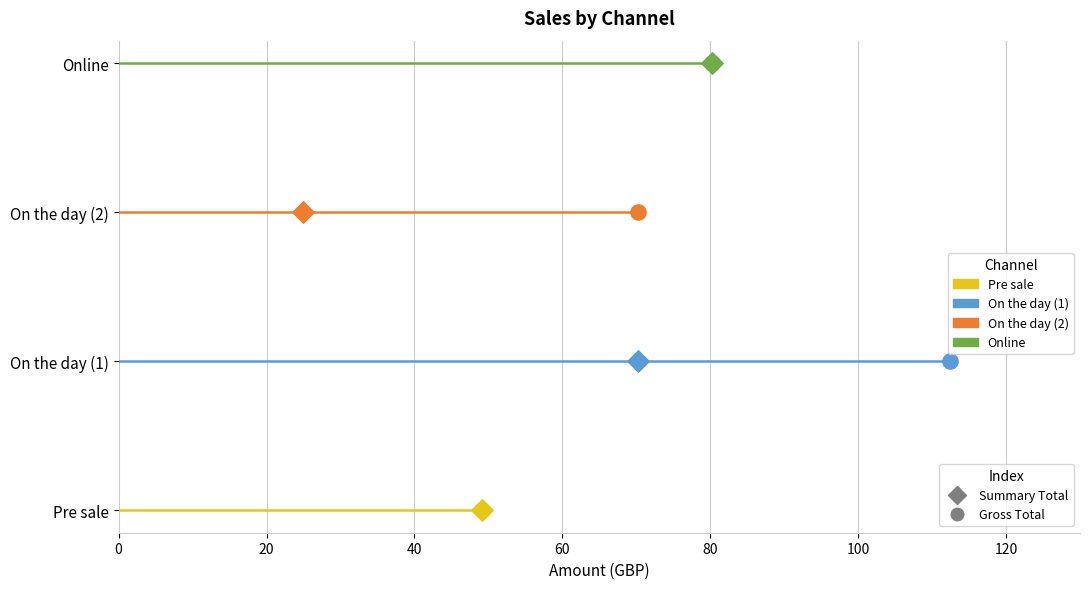

Is the value of On the day (1) at 20 greater than the value of Pre sale at 20?

Yes